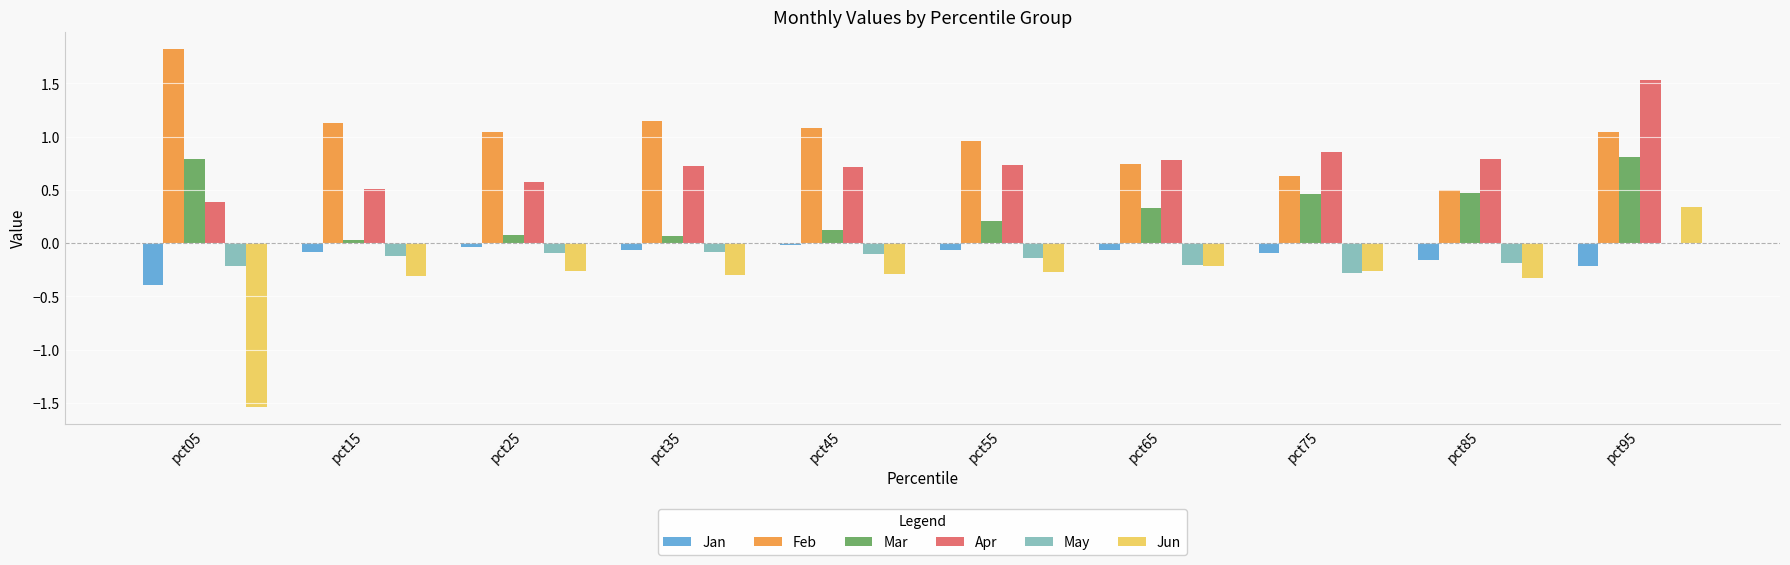

How many Apr values are between 0 and 1?

9